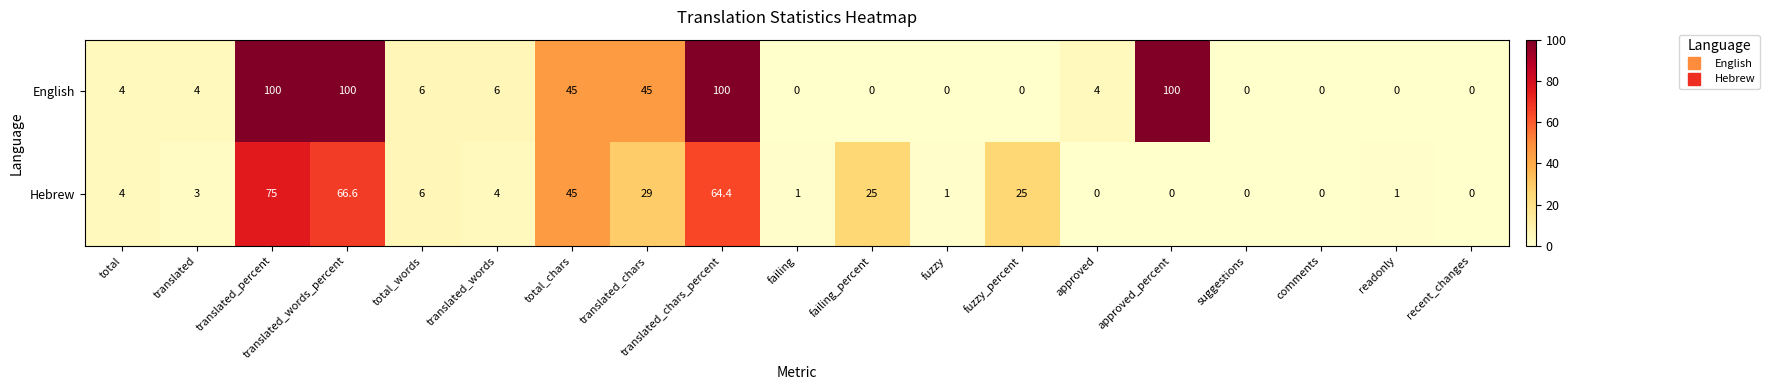

What is the maximum value for English?

100.0